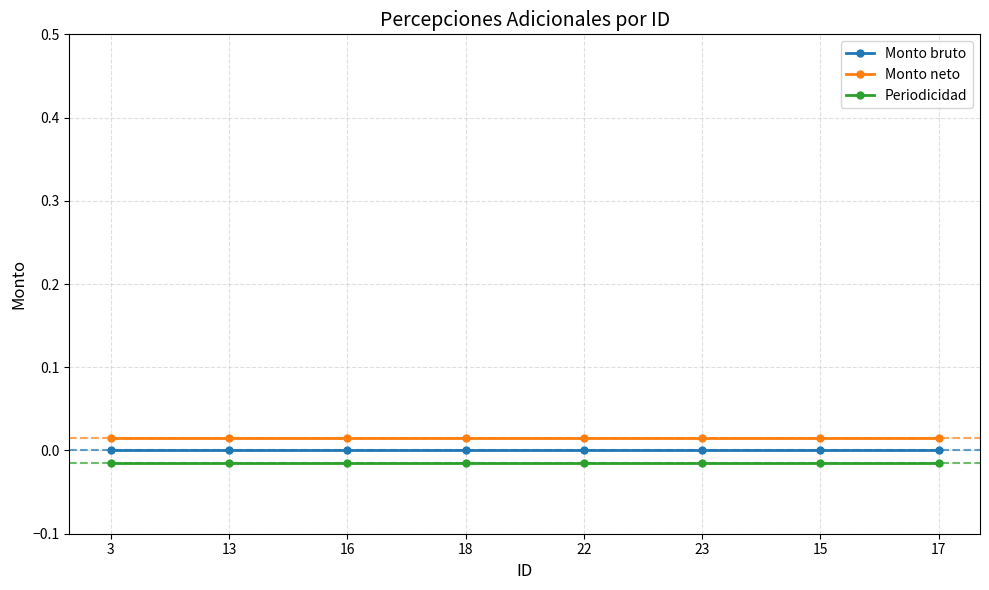

Does the chart display data point markers on the line(s)?

Yes